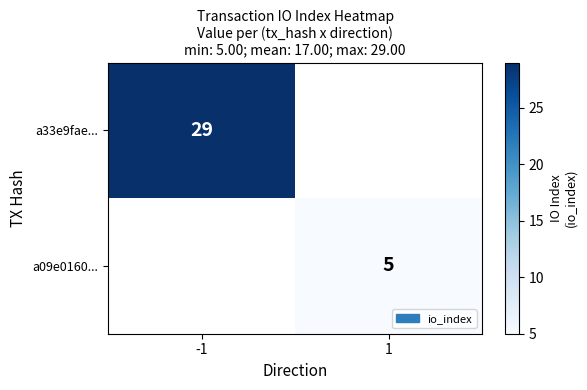

Is it true that a33e9fae... equals 13.1 at -1?

False